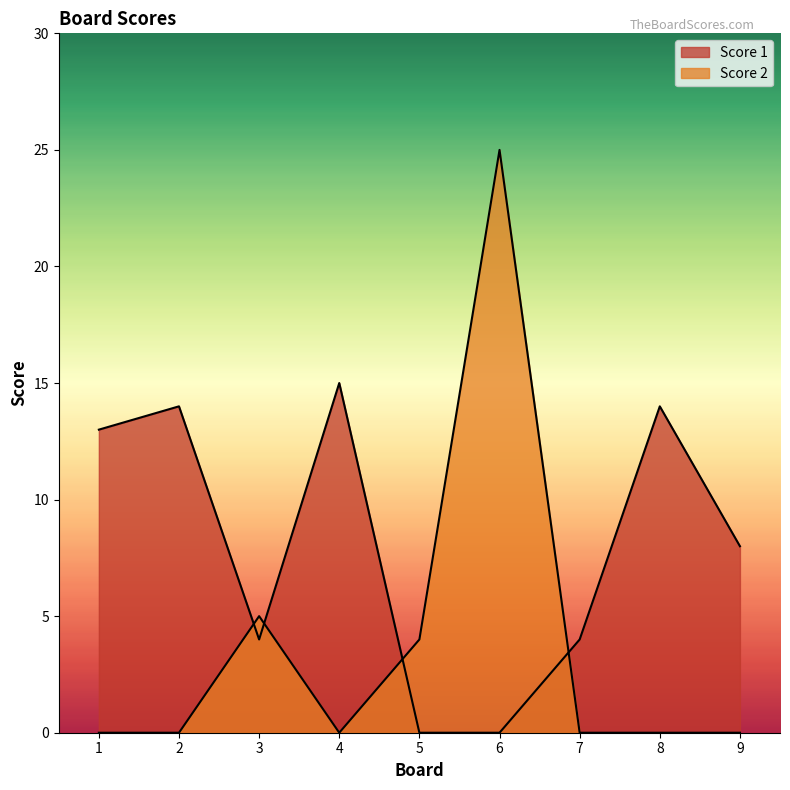

What is the difference between the maximum and minimum values in the Score 1 series?

15